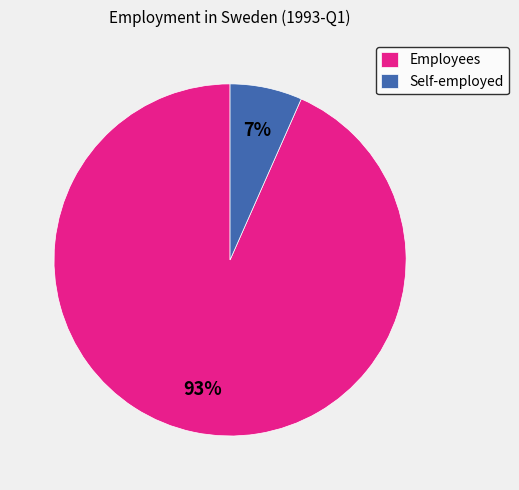

How many slices are in this pie chart?

2